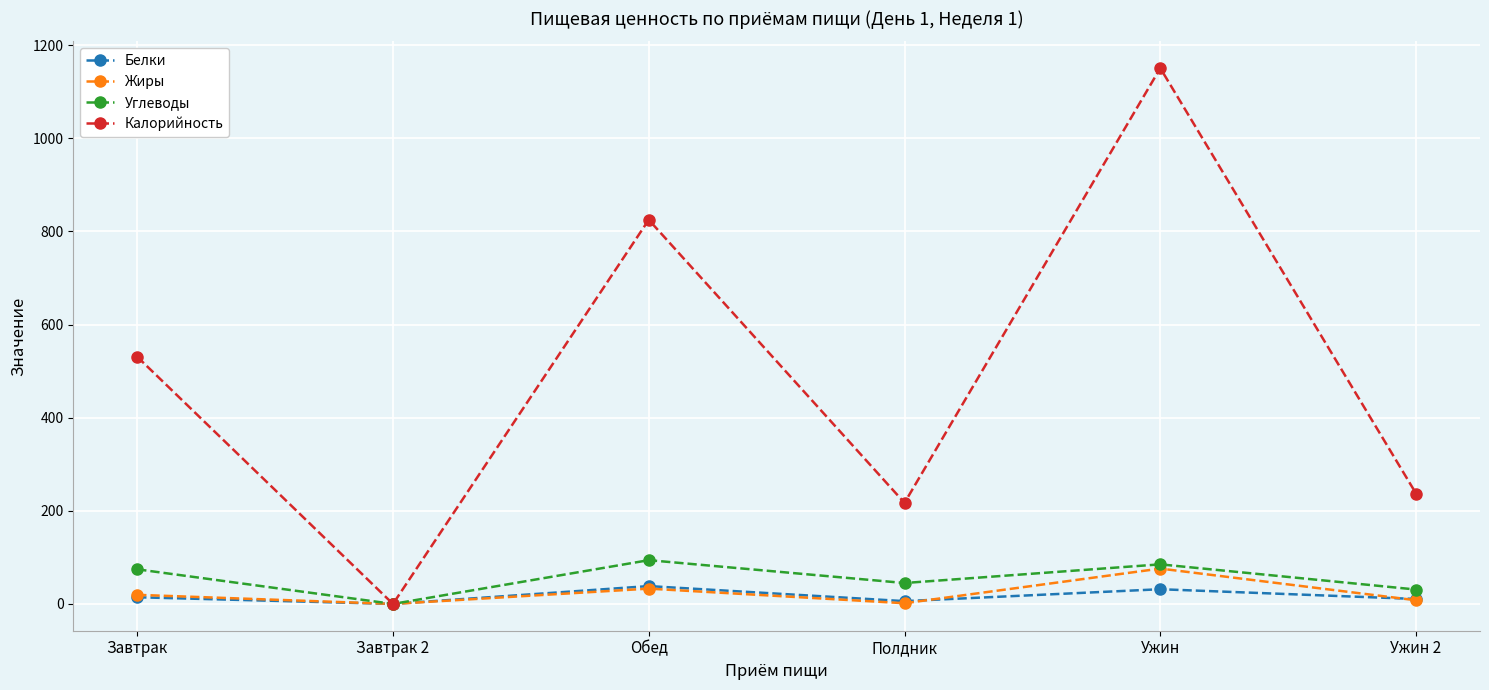

At which category does Калорийность reach its first local peak?

Обед